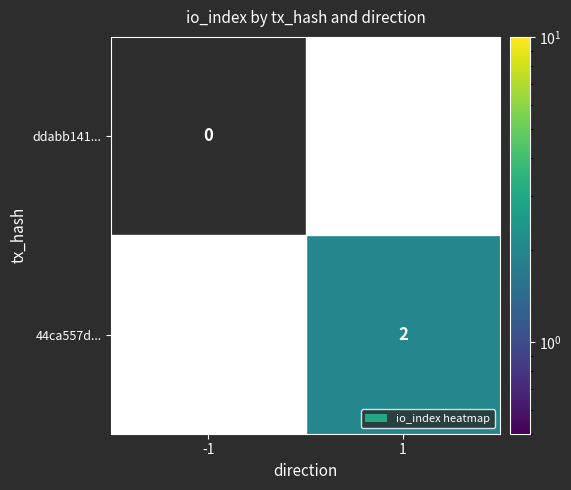

The 44ca557d... series shows 2 at 1. True or false?

True